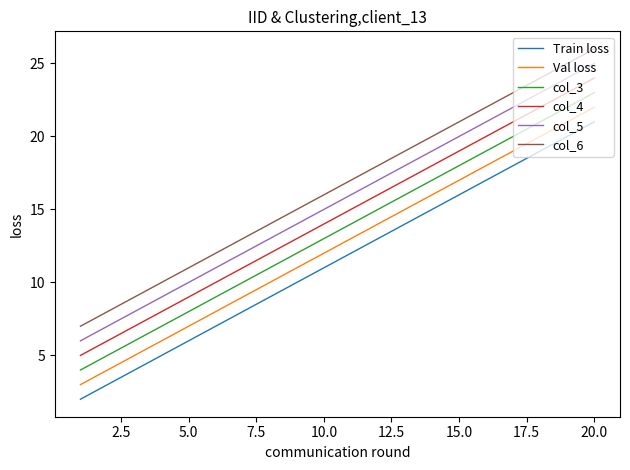

What is the smallest value displayed?

2